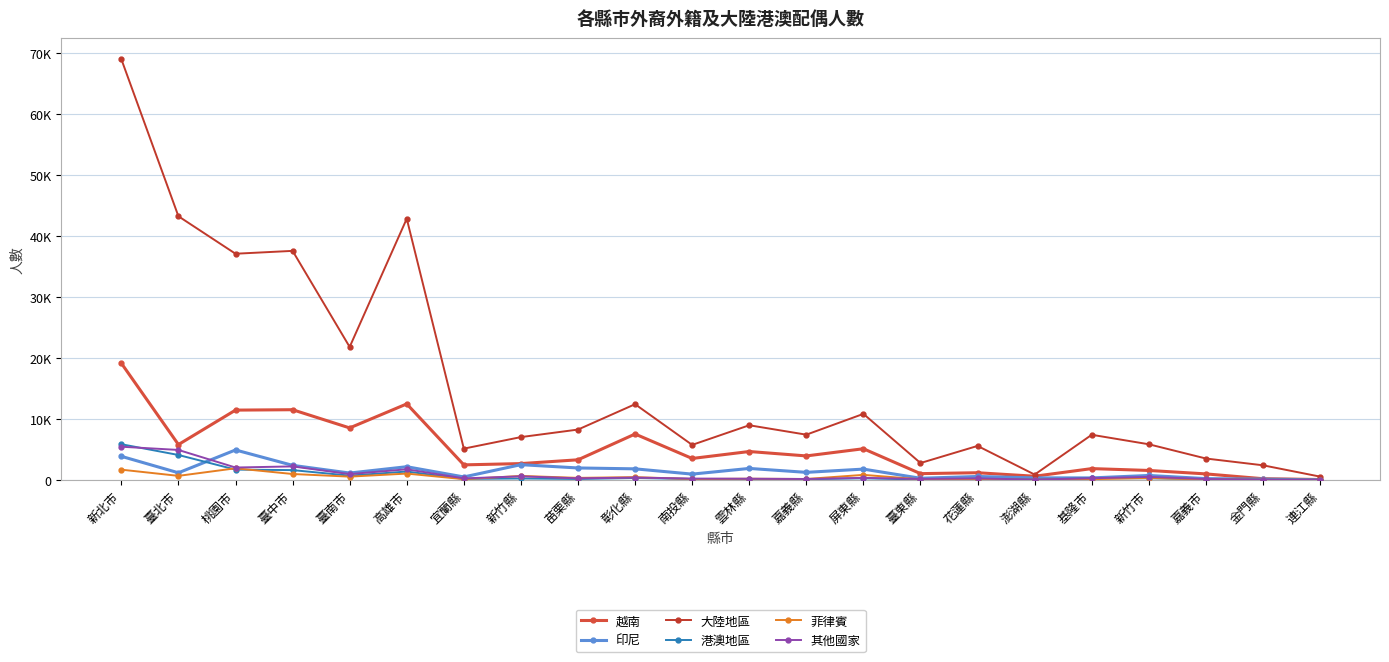

Is this an area chart (filled region under the line)?

No